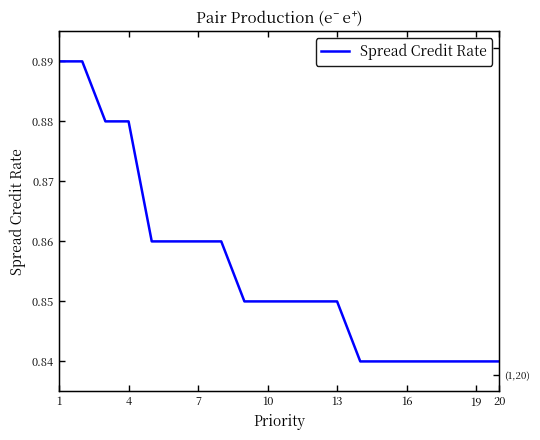

Reading left to right, what are all the values shown in this chart?

0.9	0.9	0.9	0.9	0.9	0.9	0.9	0.9	0.8	0.8	0.8	0.8	0.8	0.8	0.8	0.8	0.8	0.8	0.8	0.8